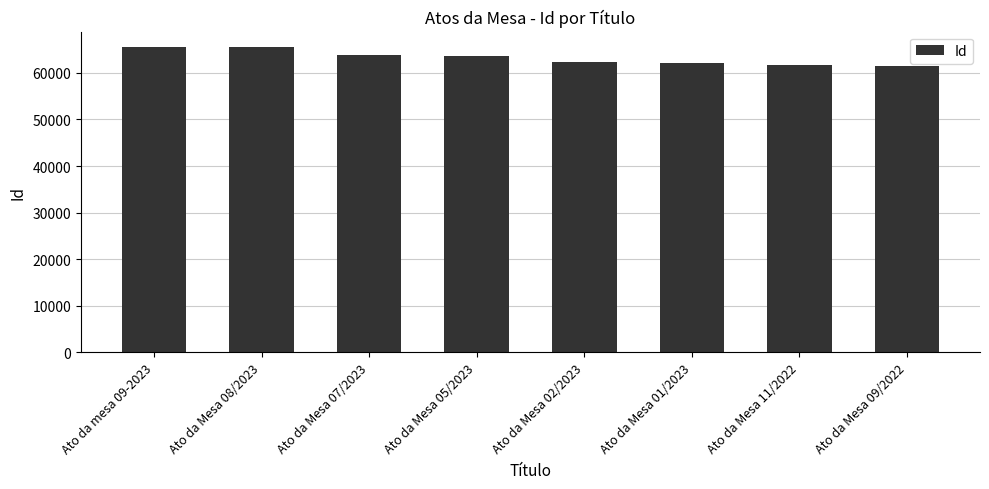

What is the greatest value displayed?

65558